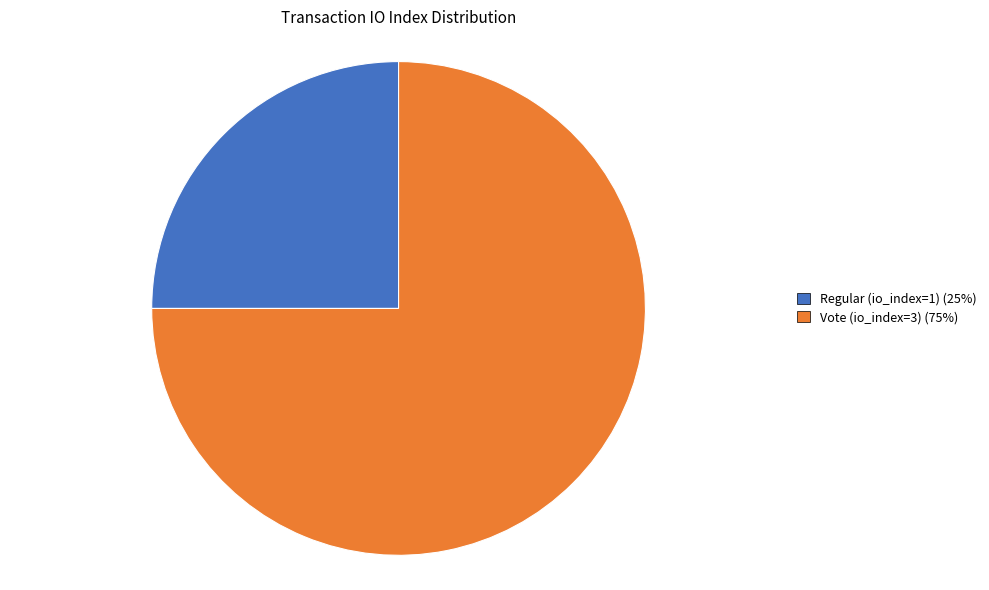

Combined, do Regular (io_index=1) and Vote (io_index=3) account for over 50%?

Yes